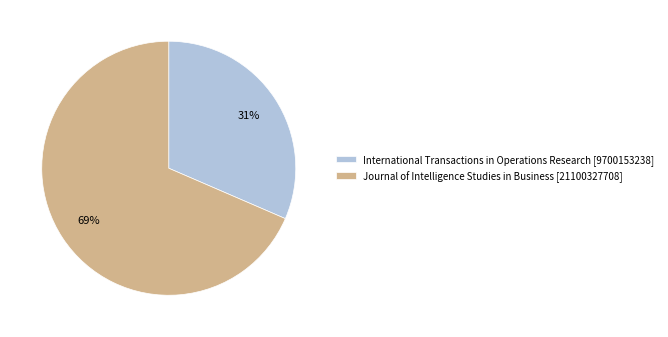

Does any single category account for the majority?

Yes